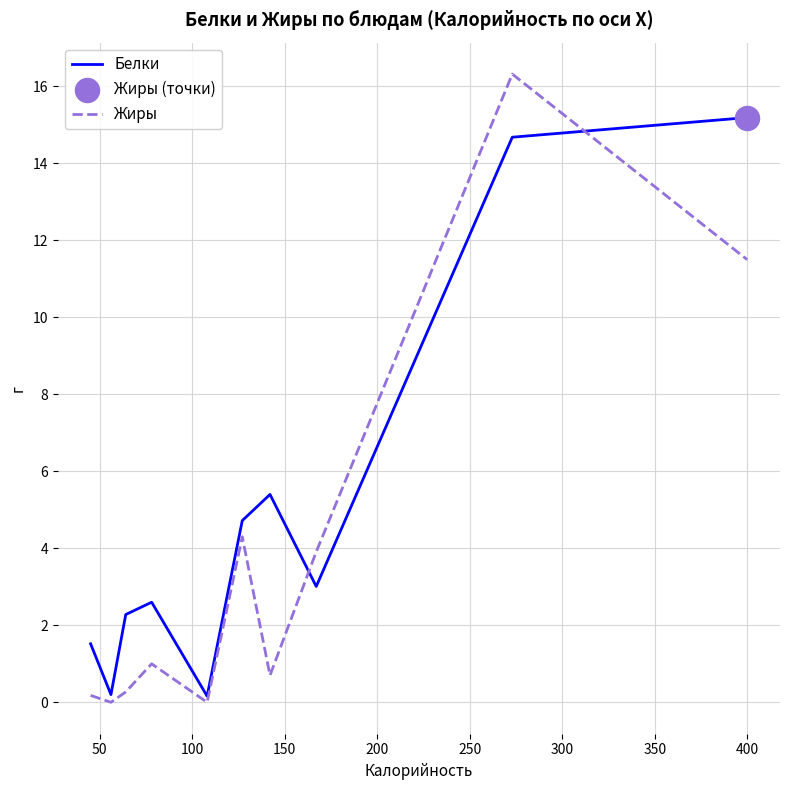

Which series has the largest total across all categories?

Белки